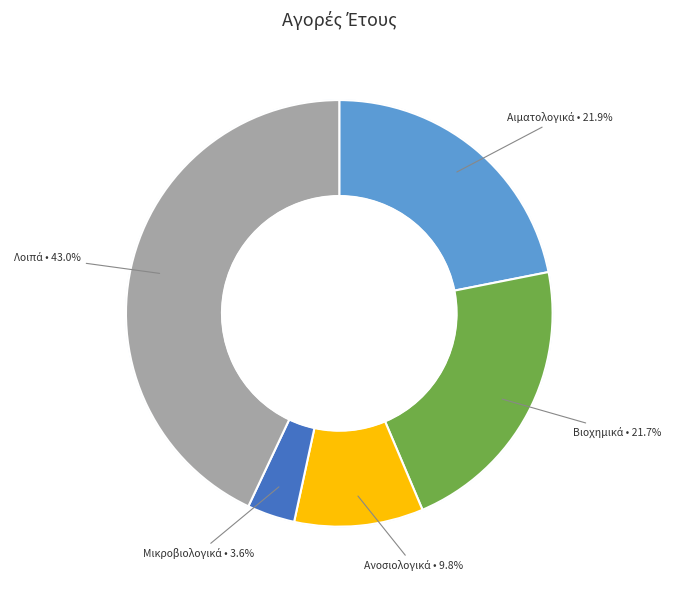

Is there any slice that represents more than half of the pie?

No